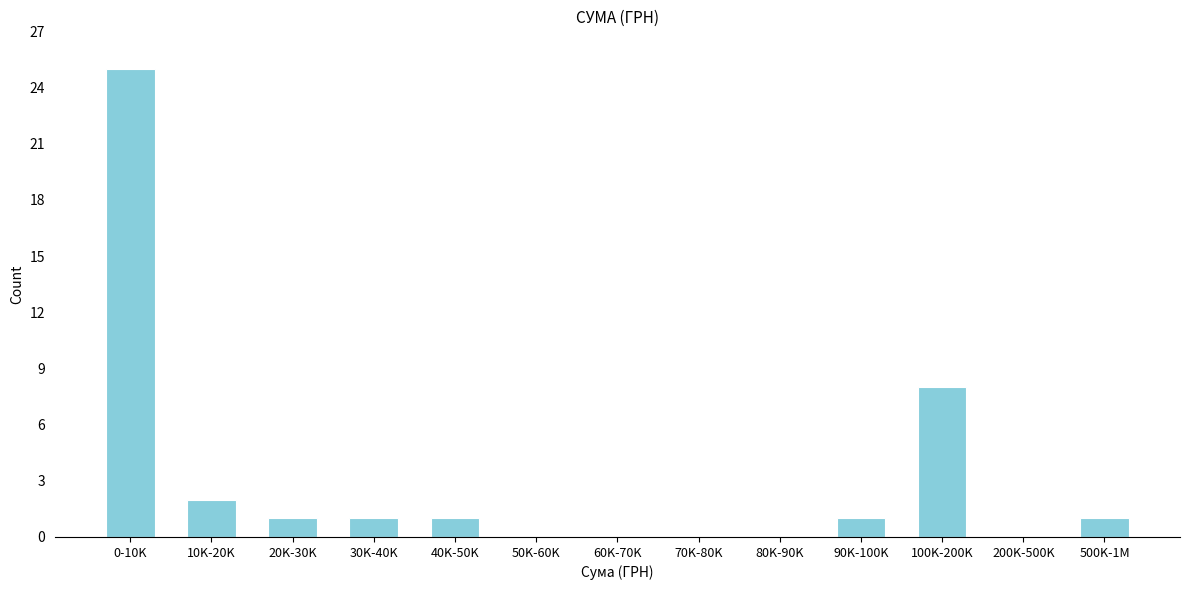

Reading right to left, list all the values displayed in this chart.

500K-1M=1	200K-500K=0	100K-200K=8	90K-100K=1	80K-90K=0	70K-80K=0	60K-70K=0	50K-60K=0	40K-50K=1	30K-40K=1	20K-30K=1	10K-20K=2	0-10K=25